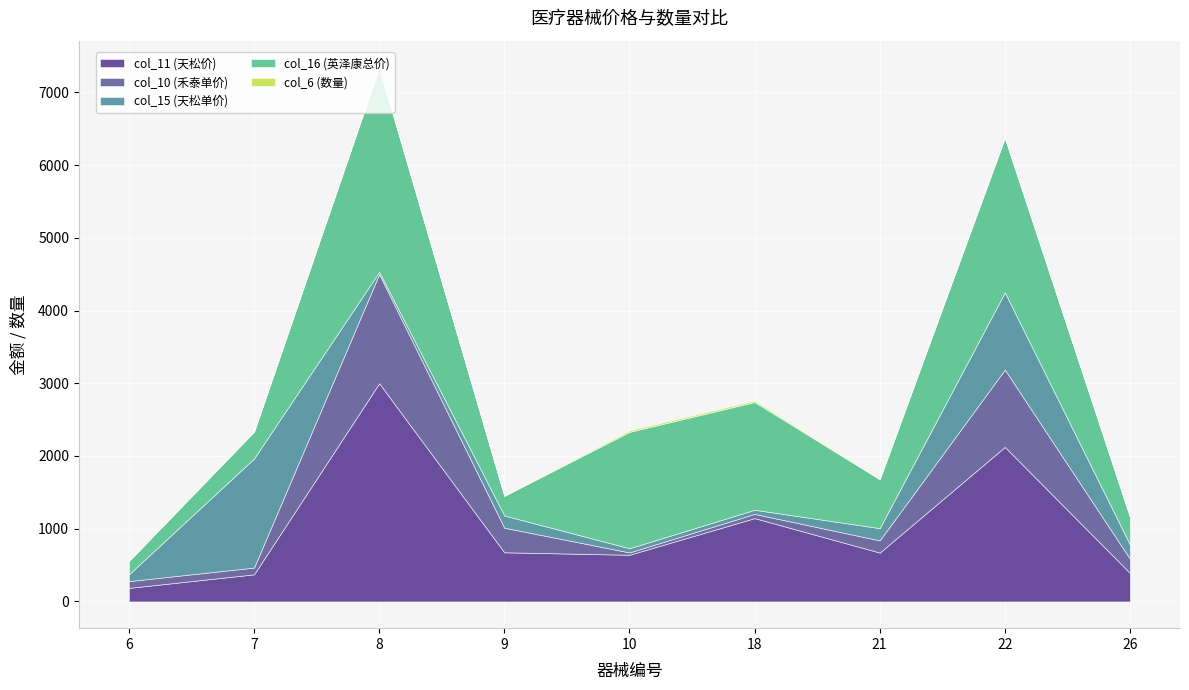

What is the value of the col_11 (天松价) point at the 1st from the left?

186.4